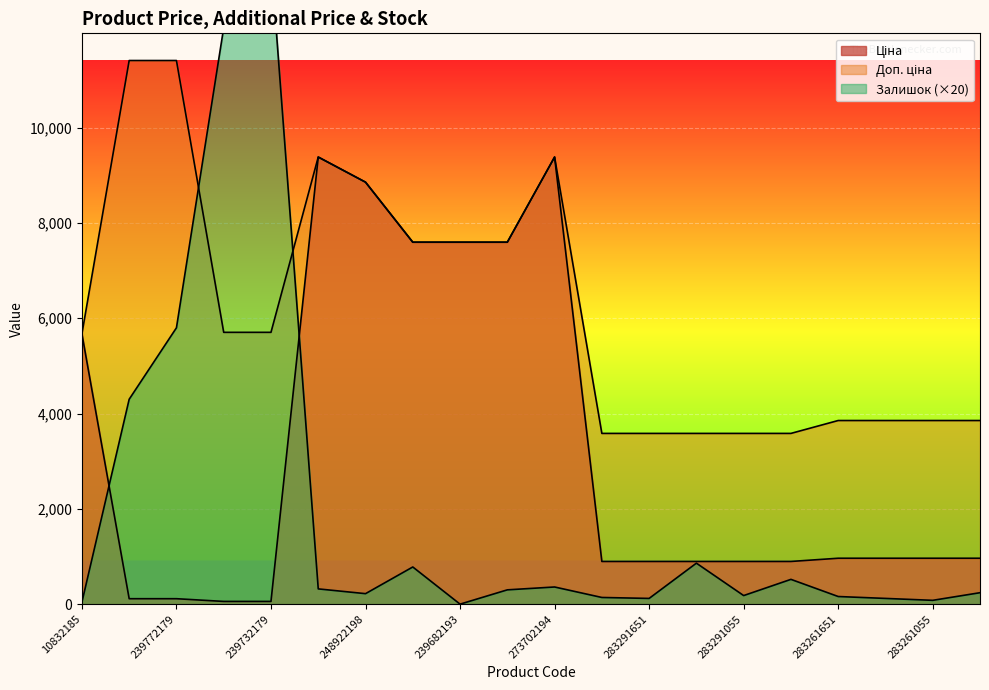

At which label does Доп. ціна first exceed 5705?

239772195